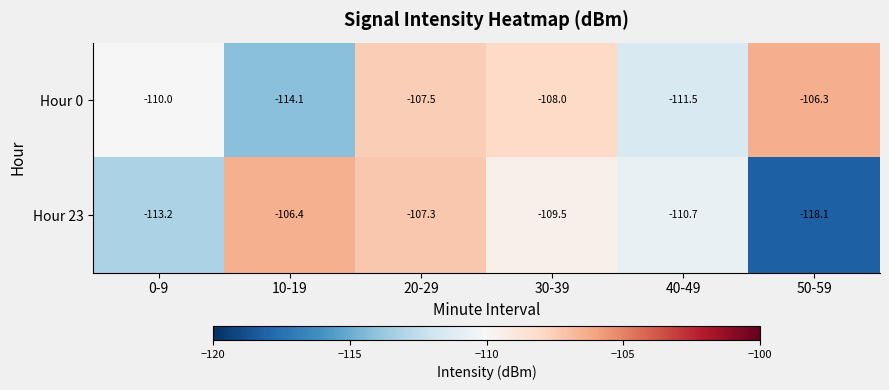

What is the difference between the highest and lowest values at 0-9?

3.2